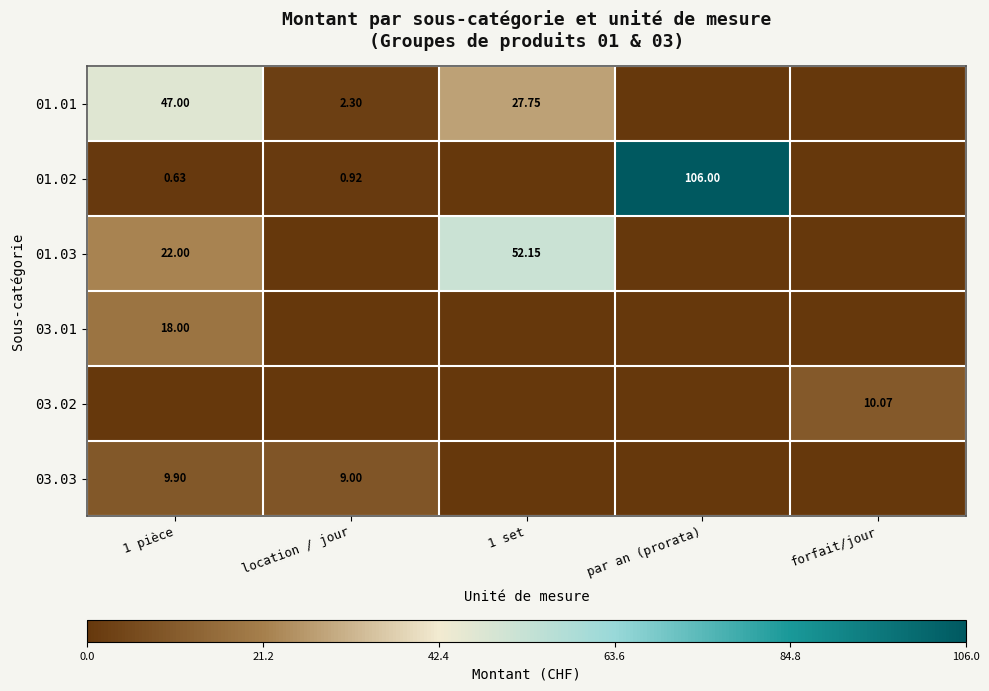

Count the number of data series in this chart.

6